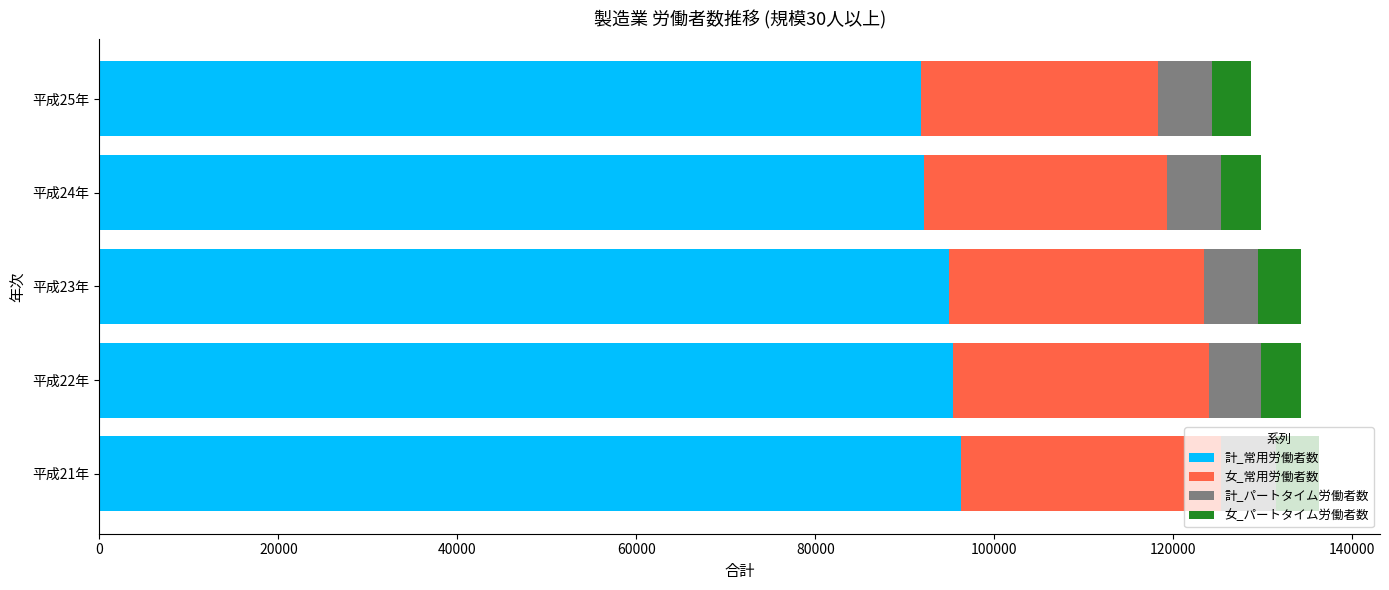

What is the minimum value for 計_常用労働者数?

91836